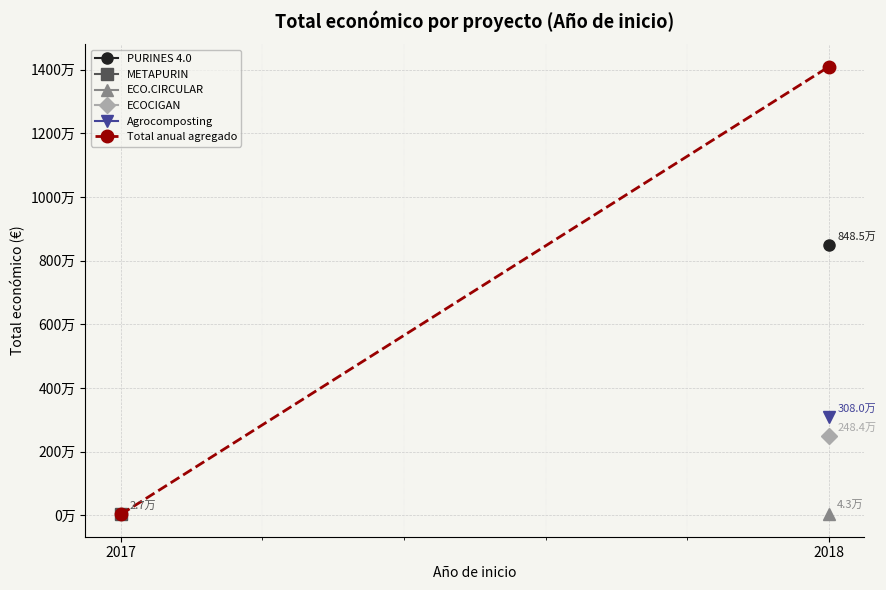

What is the smallest value displayed?

26995